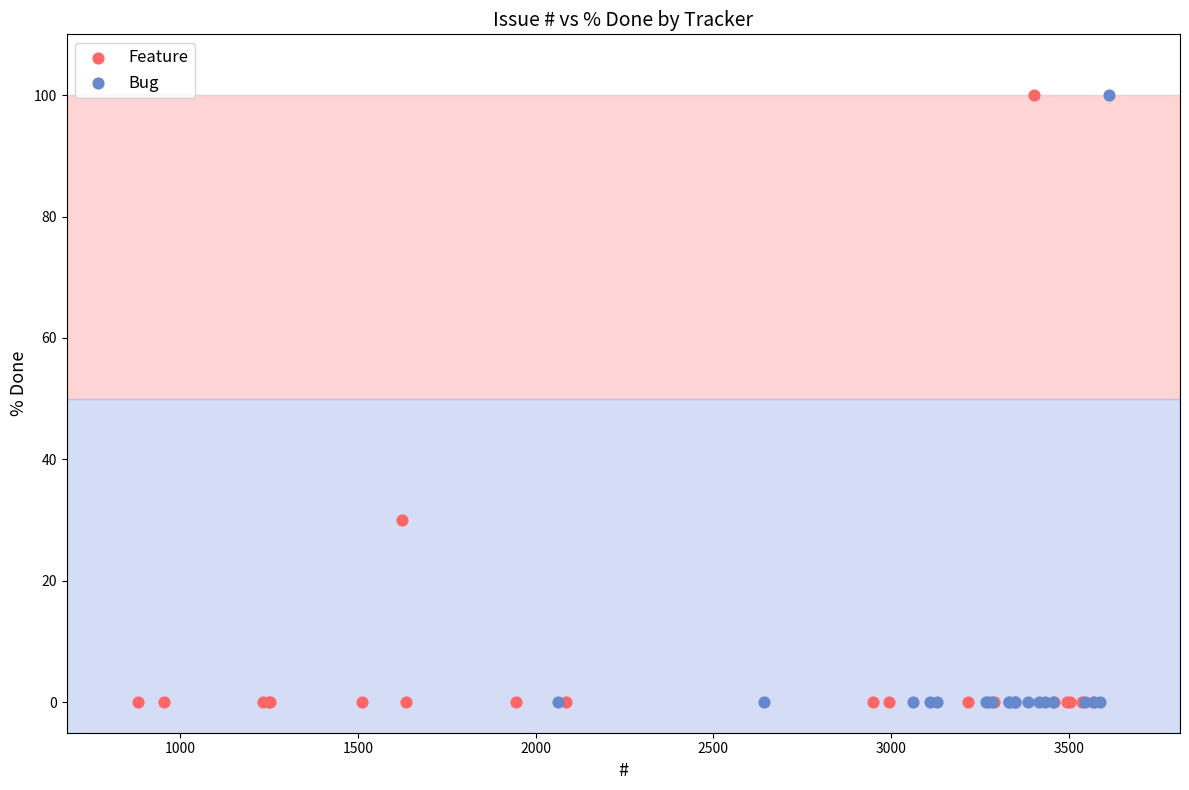

What are all the series names shown in the legend?

Feature, Bug